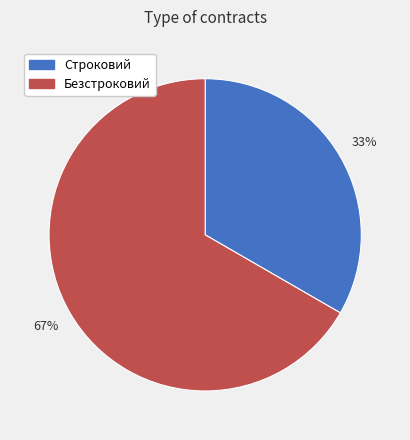

Which slice is the largest?

Безстроковий